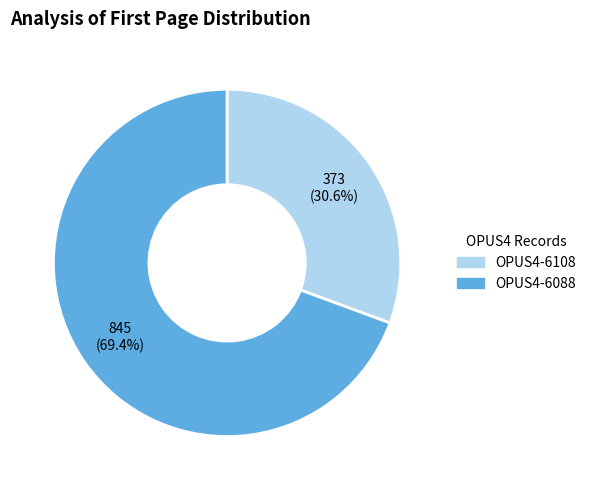

To the nearest percent, what is the combined percentage of OPUS4-6108 and OPUS4-6088?

100%